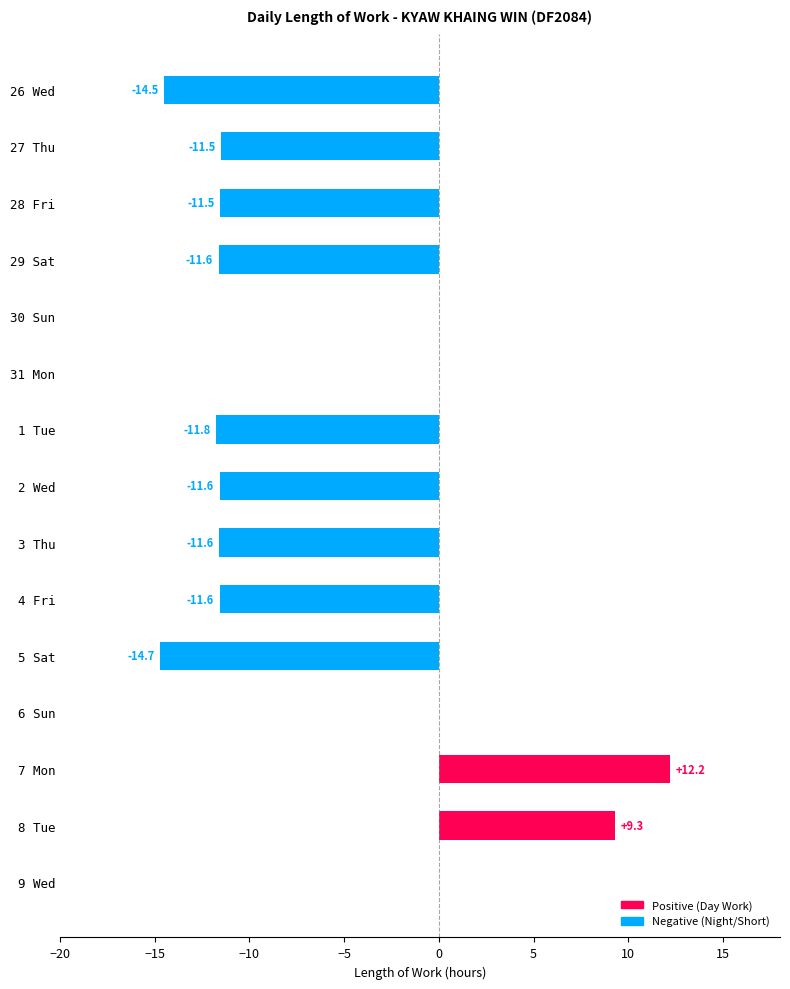

What is the maximum value shown in the chart?

12.2